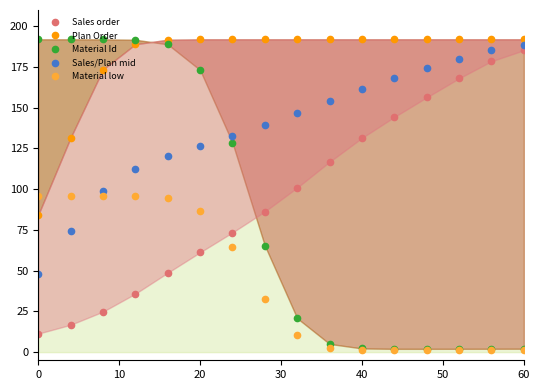

What is the minimum value for Sales order?

11.3